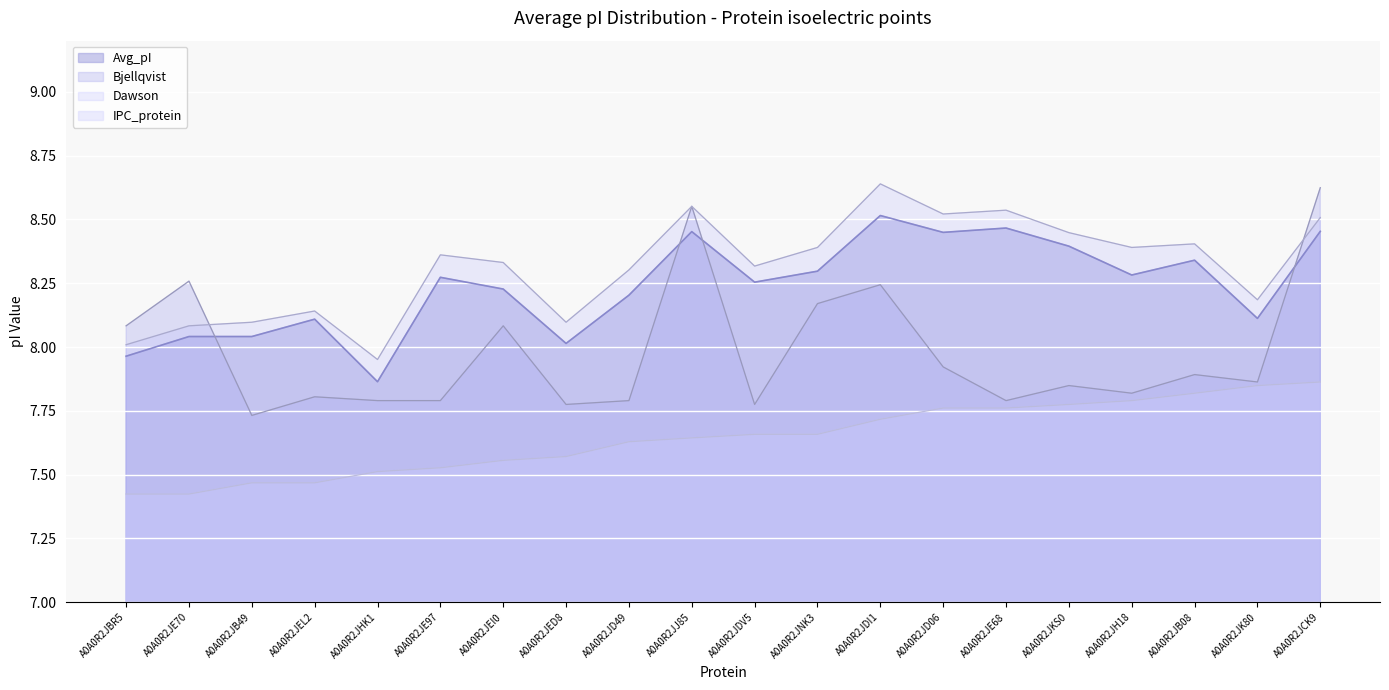

What is the minimum value shown in the chart?

7.9